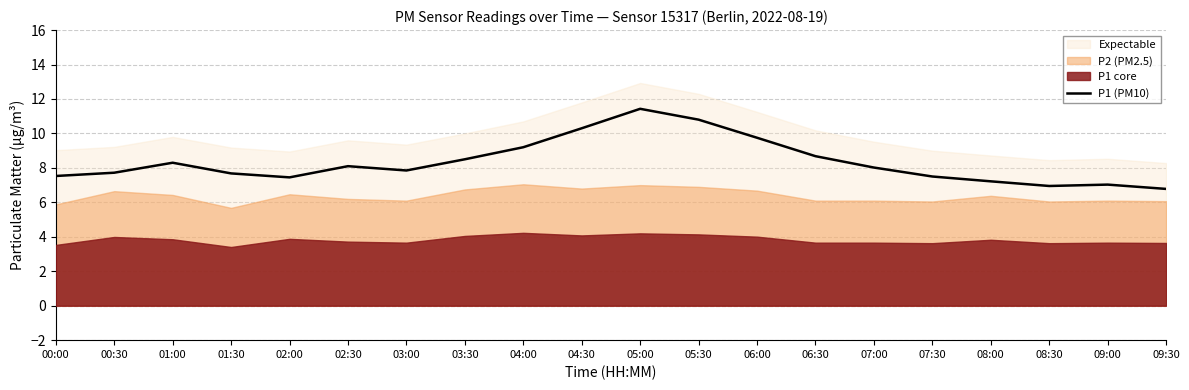

What is the value of the 14th point from the left?

8.7